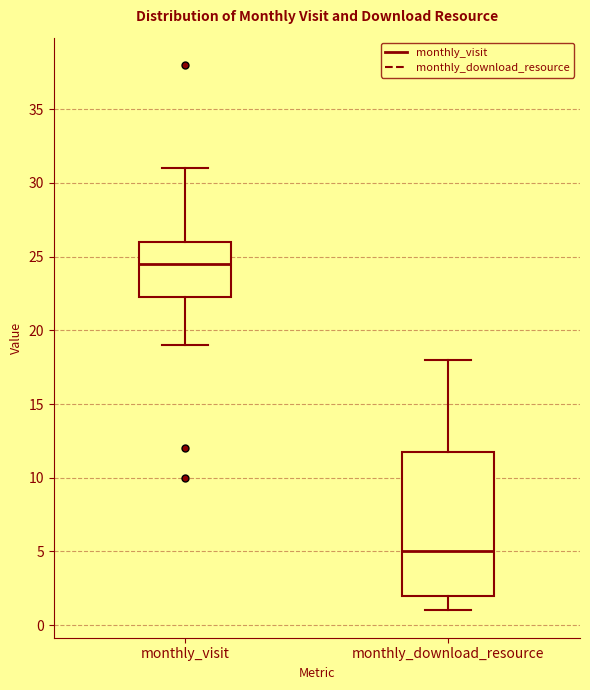

Which box has the highest median line?

monthly_visit